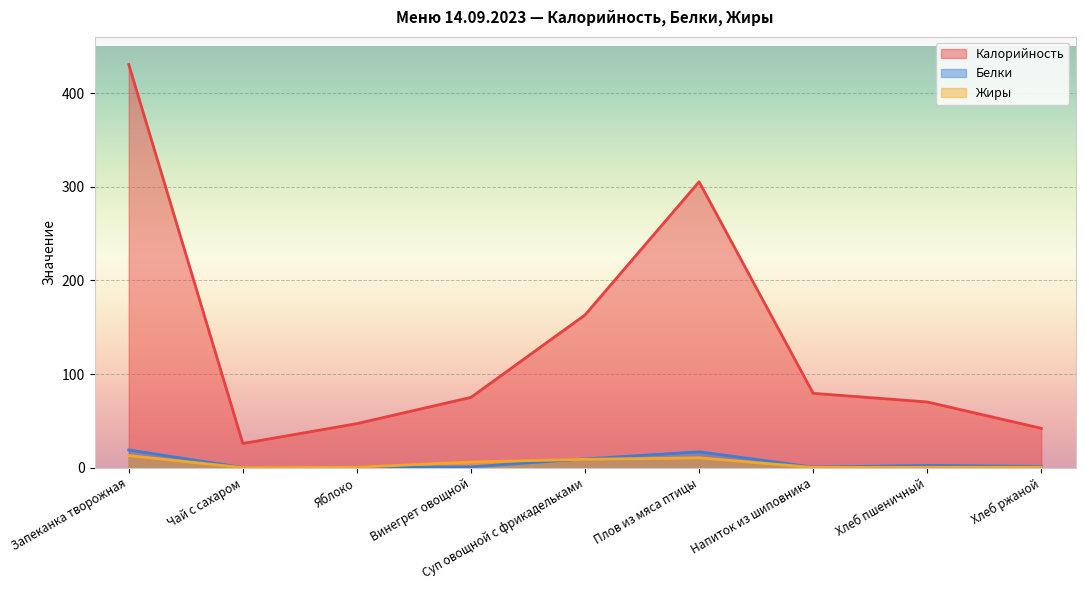

How many interior local peaks does the Белки series have?

2